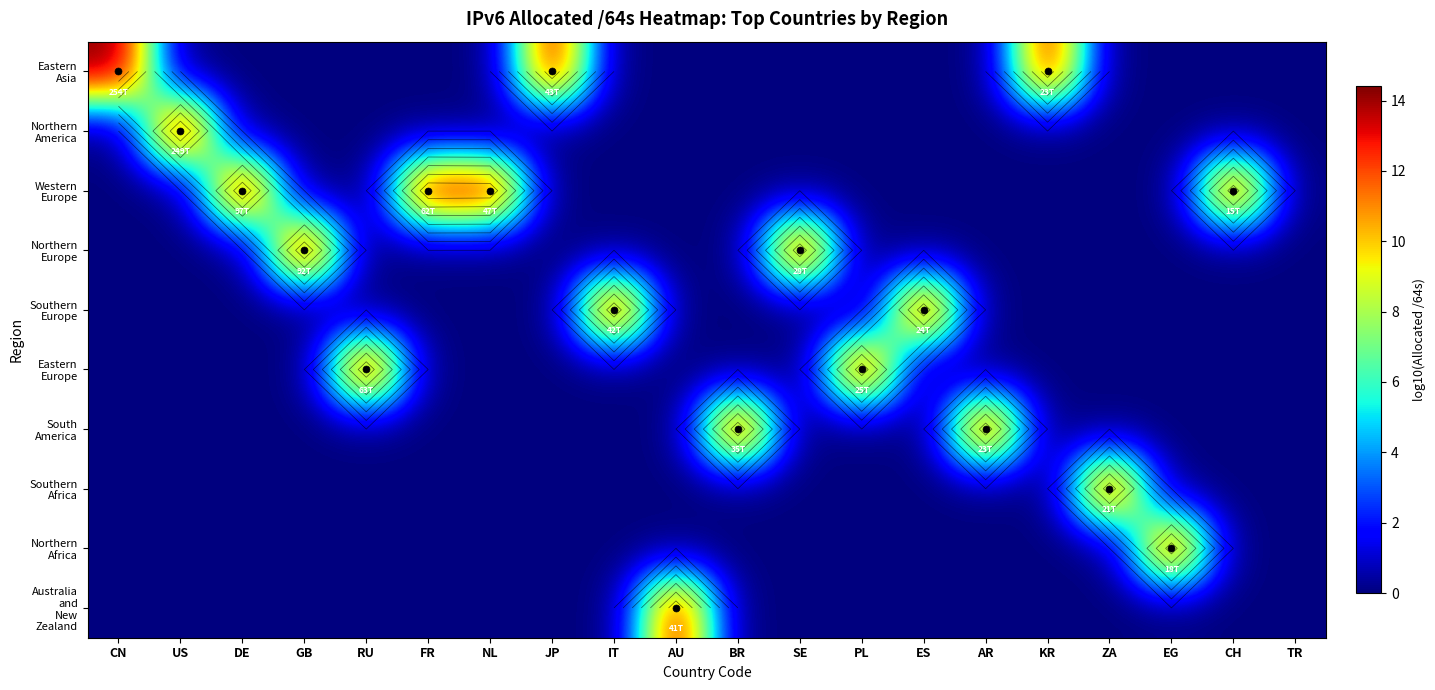

True or false: Southern Africa has a value of 0.0 at AU.

True